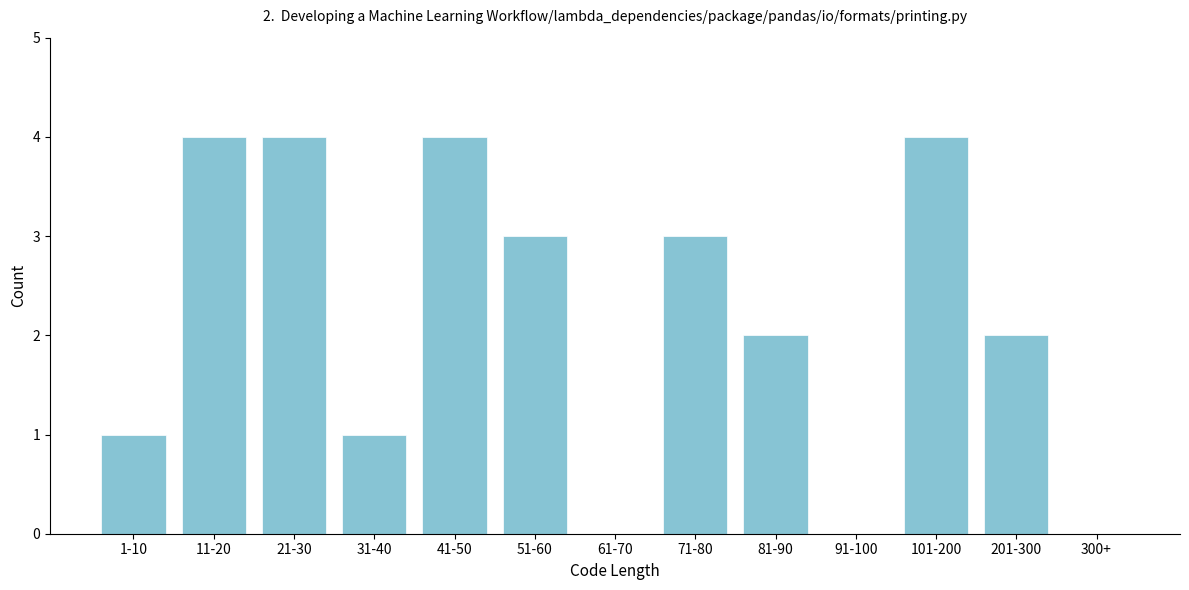

Reading right to left, what are all the values shown in this chart?

300+=0	201-300=2	101-200=4	91-100=0	81-90=2	71-80=3	61-70=0	51-60=3	41-50=4	31-40=1	21-30=4	11-20=4	1-10=1